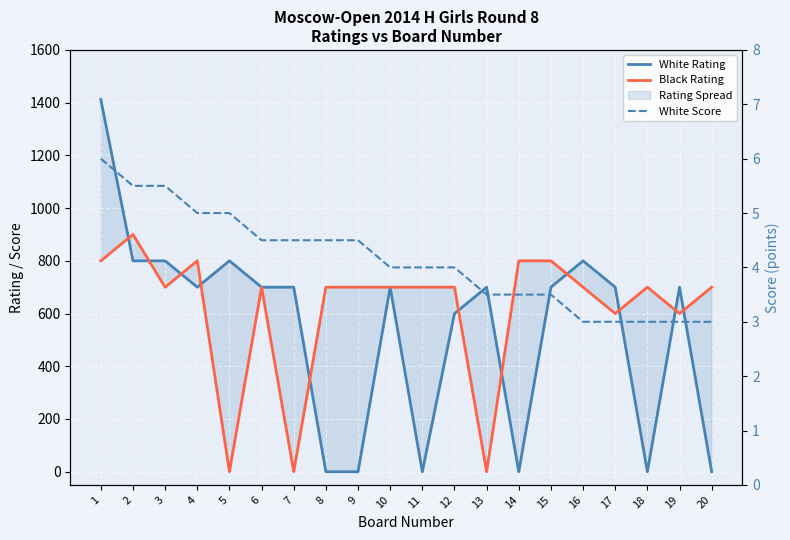

The Black Rating series shows 0.0 at 7. True or false?

True